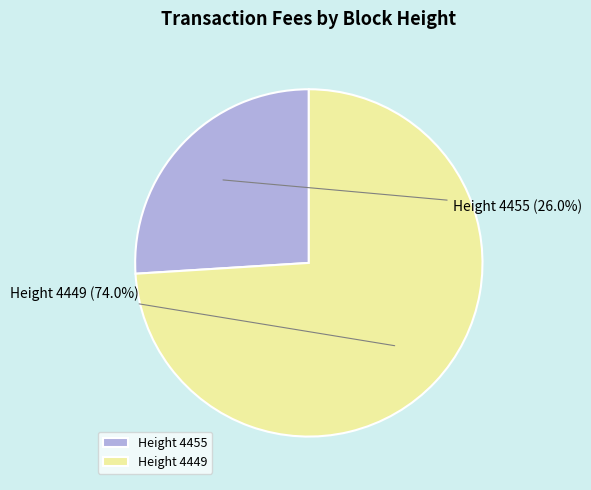

Is there a majority slice in this chart?

Yes